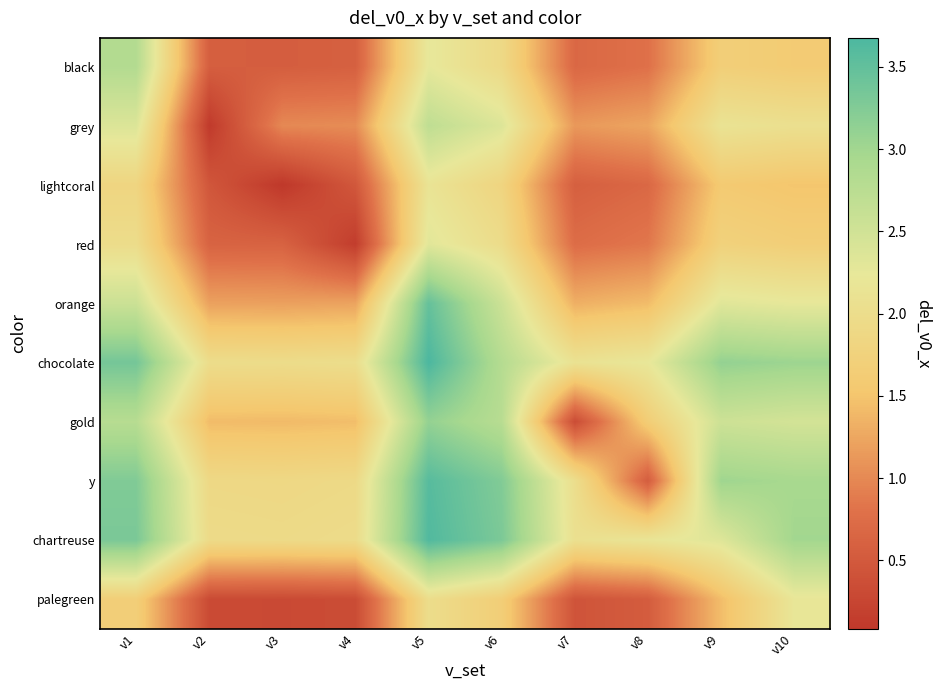

Reading left to right, list all the values displayed in this chart.

black: v1=2.8	v2=0.6	v3=0.6	v4=0.6	v5=2.3	v6=1.9	v7=0.7	v8=0.8	v9=1.7	v10=1.6
grey: v1=2.4	v2=0.1	v3=1.0	v4=1.0	v5=2.7	v6=2.4	v7=1.1	v8=1.2	v9=2.1	v10=2.1
lightcoral: v1=1.8	v2=0.5	v3=0.1	v4=0.5	v5=2.1	v6=1.8	v7=0.6	v8=0.7	v9=1.6	v10=1.5
red: v1=2.0	v2=0.6	v3=0.6	v4=0.1	v5=2.3	v6=2.0	v7=0.7	v8=0.8	v9=1.7	v10=1.7
orange: v1=2.6	v2=1.2	v3=1.2	v4=1.2	v5=3.5	v6=2.6	v7=1.3	v8=1.4	v9=2.3	v10=2.2
chocolate: v1=3.4	v2=2.0	v3=2.0	v4=2.0	v5=3.7	v6=2.8	v7=2.1	v8=2.2	v9=3.1	v10=3.0
gold: v1=2.8	v2=1.4	v3=1.4	v4=1.4	v5=3.1	v6=2.8	v7=0.3	v8=1.6	v9=2.5	v10=2.5
y: v1=3.3	v2=1.9	v3=1.9	v4=1.9	v5=3.6	v6=3.3	v7=2.0	v8=0.6	v9=3.0	v10=2.9
chartreuse: v1=3.3	v2=1.9	v3=1.9	v4=2.0	v5=3.6	v6=3.3	v7=2.1	v8=2.2	v9=2.3	v10=3.0
palegreen: v1=1.7	v2=0.3	v3=0.3	v4=0.3	v5=2.0	v6=1.7	v7=0.4	v8=0.5	v9=1.4	v10=2.2